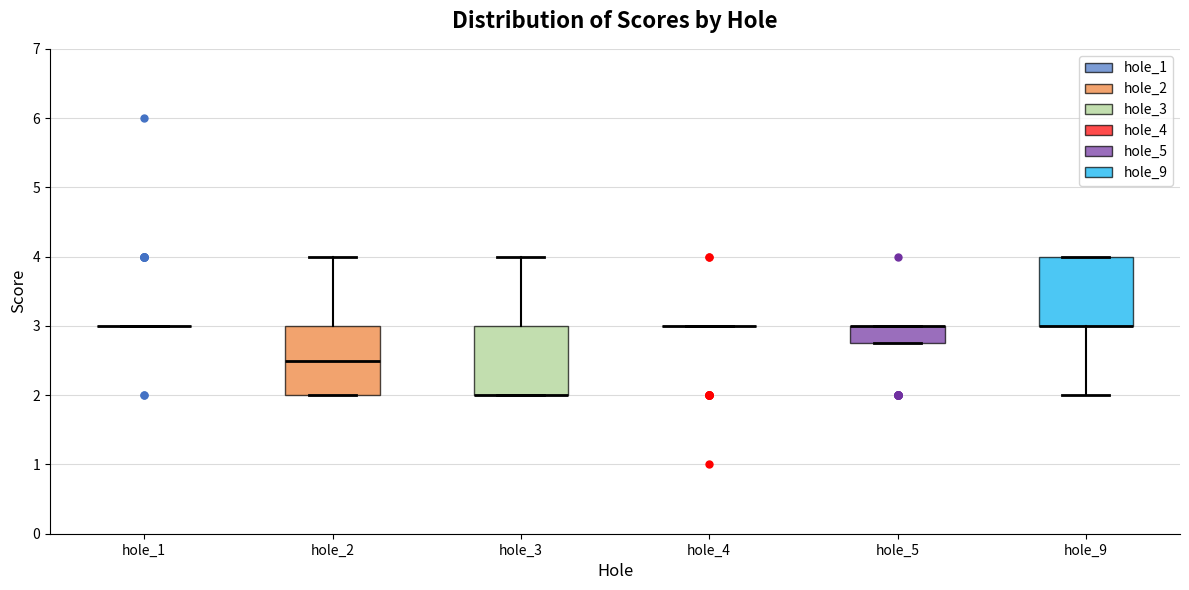

Reading left to right, transcribe this box plot: for each box, give where its median line is, the range the box spans, and where its two whiskers end, as read against the y-axis. The values are not printed on the chart, so give them approximately, as read against the axis.

hole_1: box collapsed to a line at 3.0, whiskers 3.0 to 3.0
hole_2: median 2.5, box 2.0 to 3.0, whiskers 2.0 to 4.0
hole_3: median 2.0 (drawn on the box's lower edge), box 2.0 to 3.0, whiskers 2.0 to 4.0
hole_4: box collapsed to a line at 3.0, whiskers 3.0 to 3.0
hole_5: median 3.0 (drawn on the box's upper edge), box 2.8 to 3.0, whiskers 2.8 to 3.0
hole_9: median 3.0 (drawn on the box's lower edge), box 3.0 to 4.0, whiskers 2.0 to 4.0